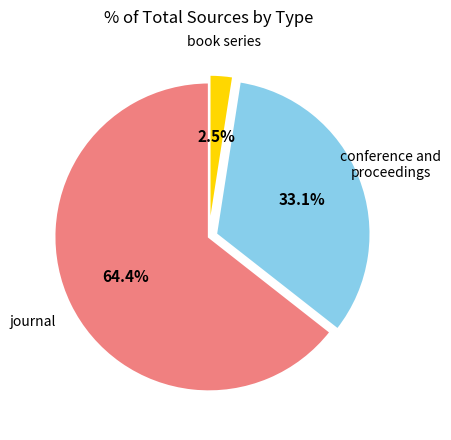

Is there any slice that represents more than half of the pie?

Yes